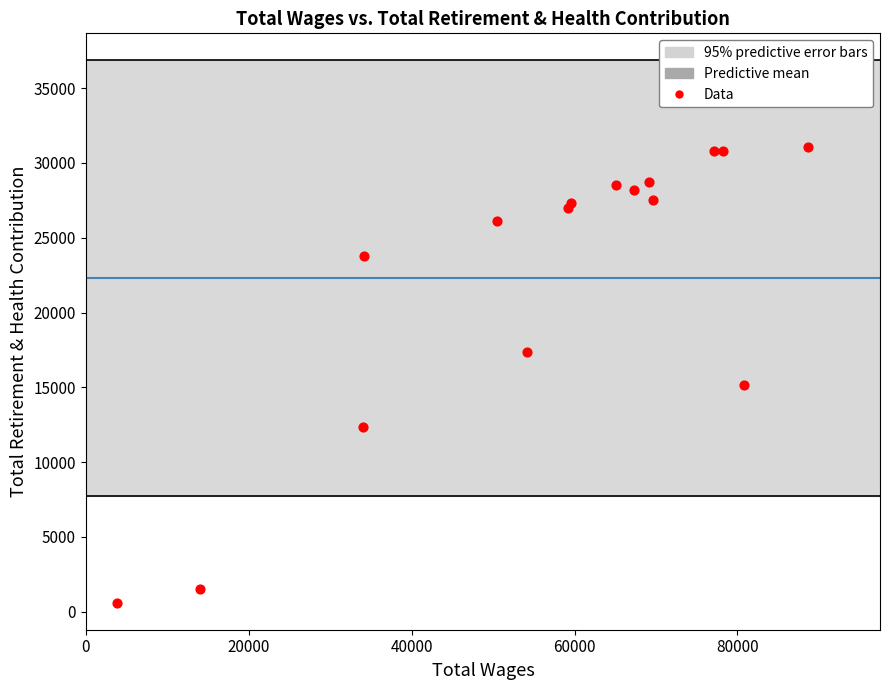

What Y value in the scatter plot is closest to 15847?

15135